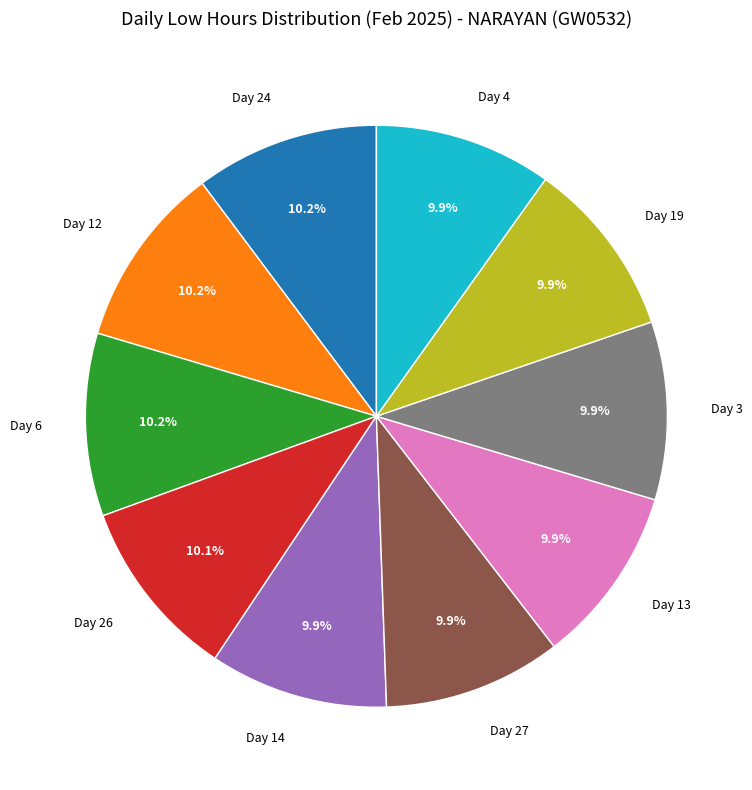

Does Day 27 account for over 50% of the chart?

No